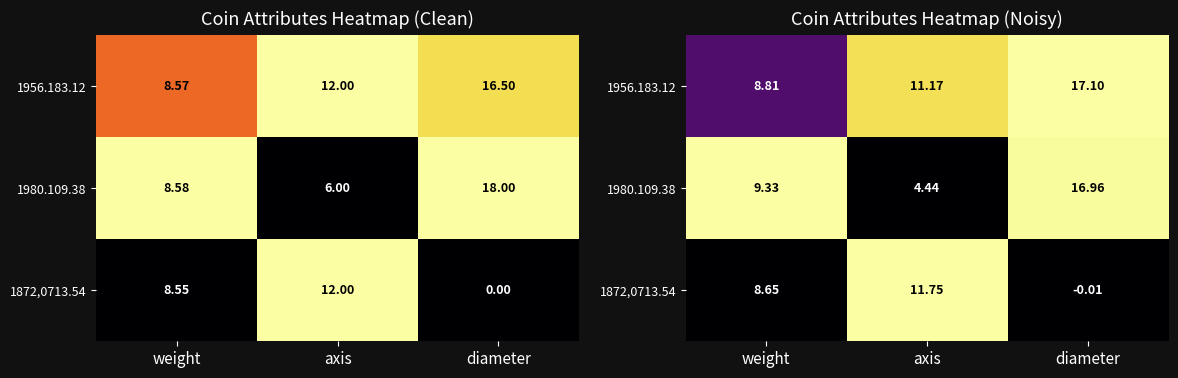

At weight, list the series in order from smallest to largest.

1872,0713.54, 1956.183.12, 1980.109.38